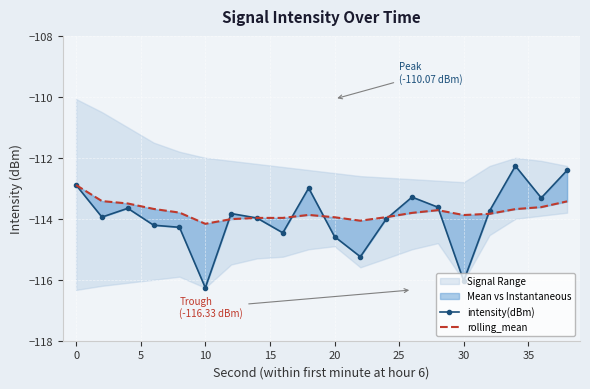

Which series has the largest range (max minus min)?

intensity(dBm)